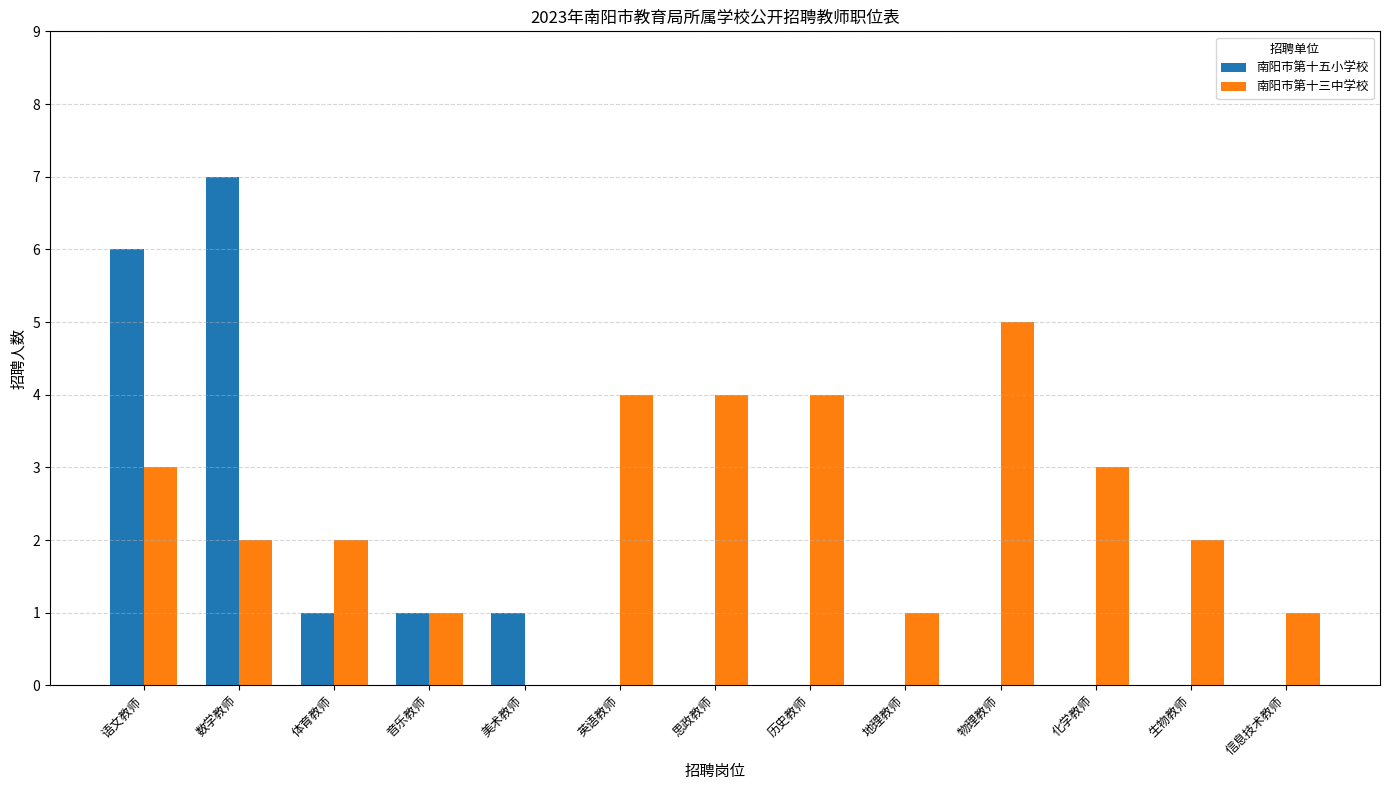

What is the sum of all 南阳市第十五小学校 values?

16